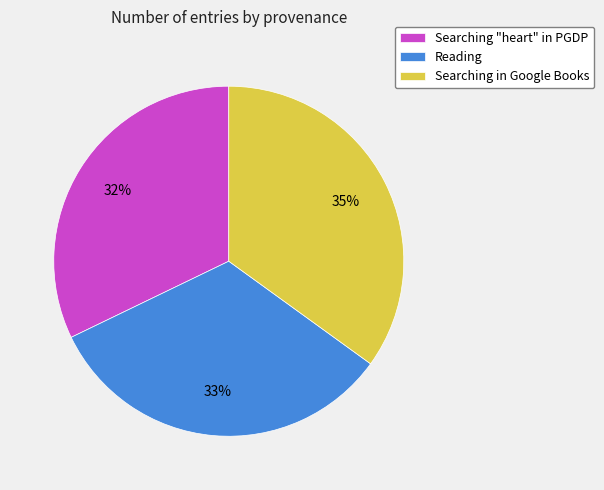

Does Reading represent more than half of the total?

No